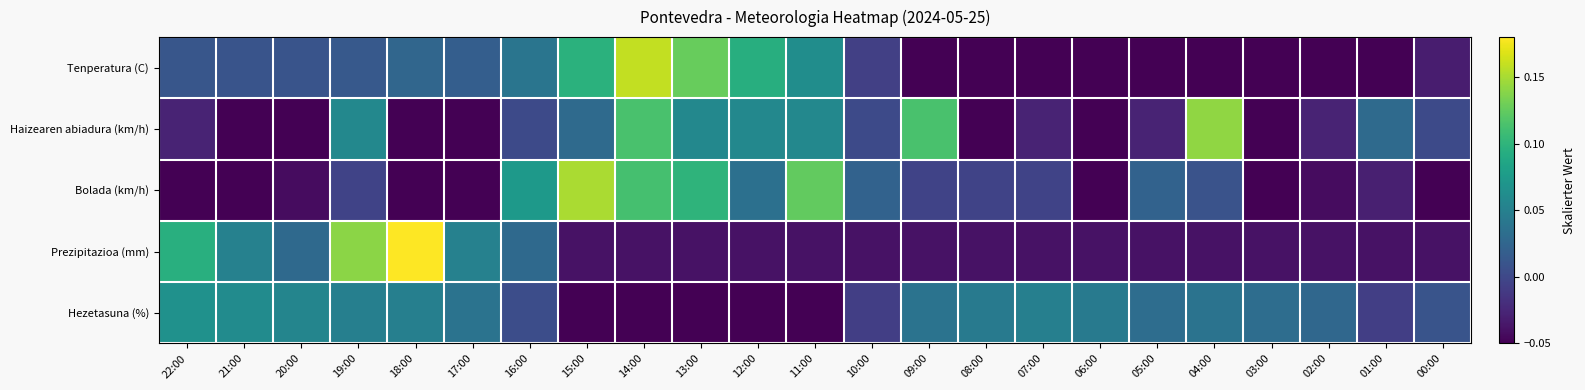

Reading right to left, what are all the values shown in this chart?

Tenperatura (C): 00:00=-0.0	01:00=-0.1	02:00=-0.1	03:00=-0.1	04:00=-0.1	05:00=-0.1	06:00=-0.1	07:00=-0.1	08:00=-0.1	09:00=-0.1	10:00=-0.0	11:00=0.1	12:00=0.1	13:00=0.1	14:00=0.2	15:00=0.1	16:00=0.0	17:00=0.0	18:00=0.0	19:00=0.0	20:00=0.0	21:00=0.0	22:00=0.0
Haizearen abiadura (km/h): 00:00=0.0	01:00=0.0	02:00=-0.0	03:00=-0.1	04:00=0.1	05:00=-0.0	06:00=-0.1	07:00=-0.0	08:00=-0.1	09:00=0.1	10:00=0.0	11:00=0.1	12:00=0.1	13:00=0.1	14:00=0.1	15:00=0.0	16:00=0.0	17:00=-0.1	18:00=-0.1	19:00=0.1	20:00=-0.1	21:00=-0.1	22:00=-0.0
Bolada (km/h): 00:00=-0.1	01:00=-0.0	02:00=-0.0	03:00=-0.1	04:00=0.0	05:00=0.0	06:00=-0.1	07:00=-0.0	08:00=-0.0	09:00=-0.0	10:00=0.0	11:00=0.1	12:00=0.0	13:00=0.1	14:00=0.1	15:00=0.2	16:00=0.1	17:00=-0.1	18:00=-0.1	19:00=-0.0	20:00=-0.0	21:00=-0.1	22:00=-0.1
Prezipitazioa (mm): 00:00=-0.0	01:00=-0.0	02:00=-0.0	03:00=-0.0	04:00=-0.0	05:00=-0.0	06:00=-0.0	07:00=-0.0	08:00=-0.0	09:00=-0.0	10:00=-0.0	11:00=-0.0	12:00=-0.0	13:00=-0.0	14:00=-0.0	15:00=-0.0	16:00=0.0	17:00=0.1	18:00=0.2	19:00=0.1	20:00=0.0	21:00=0.1	22:00=0.1
Hezetasuna (%): 00:00=0.0	01:00=-0.0	02:00=0.0	03:00=0.0	04:00=0.0	05:00=0.0	06:00=0.0	07:00=0.0	08:00=0.0	09:00=0.0	10:00=-0.0	11:00=-0.1	12:00=-0.1	13:00=-0.2	14:00=-0.2	15:00=-0.1	16:00=0.0	17:00=0.0	18:00=0.0	19:00=0.0	20:00=0.1	21:00=0.1	22:00=0.1